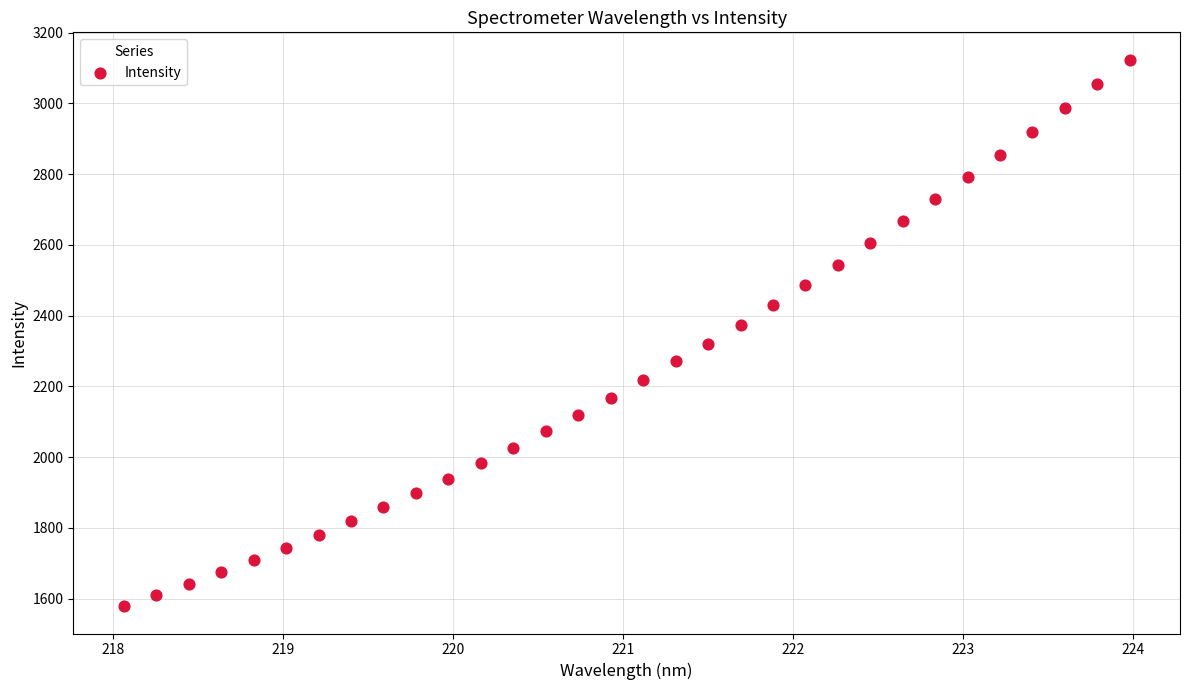

What is the range of X values (max minus min)?

5.9